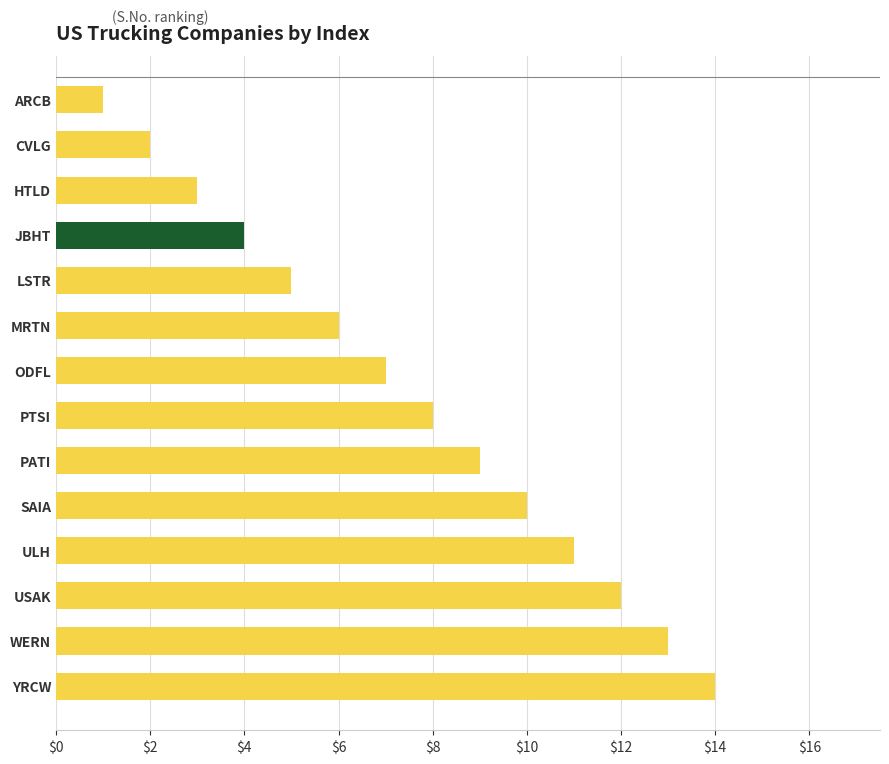

At which label is the value closest to 7?

ODFL